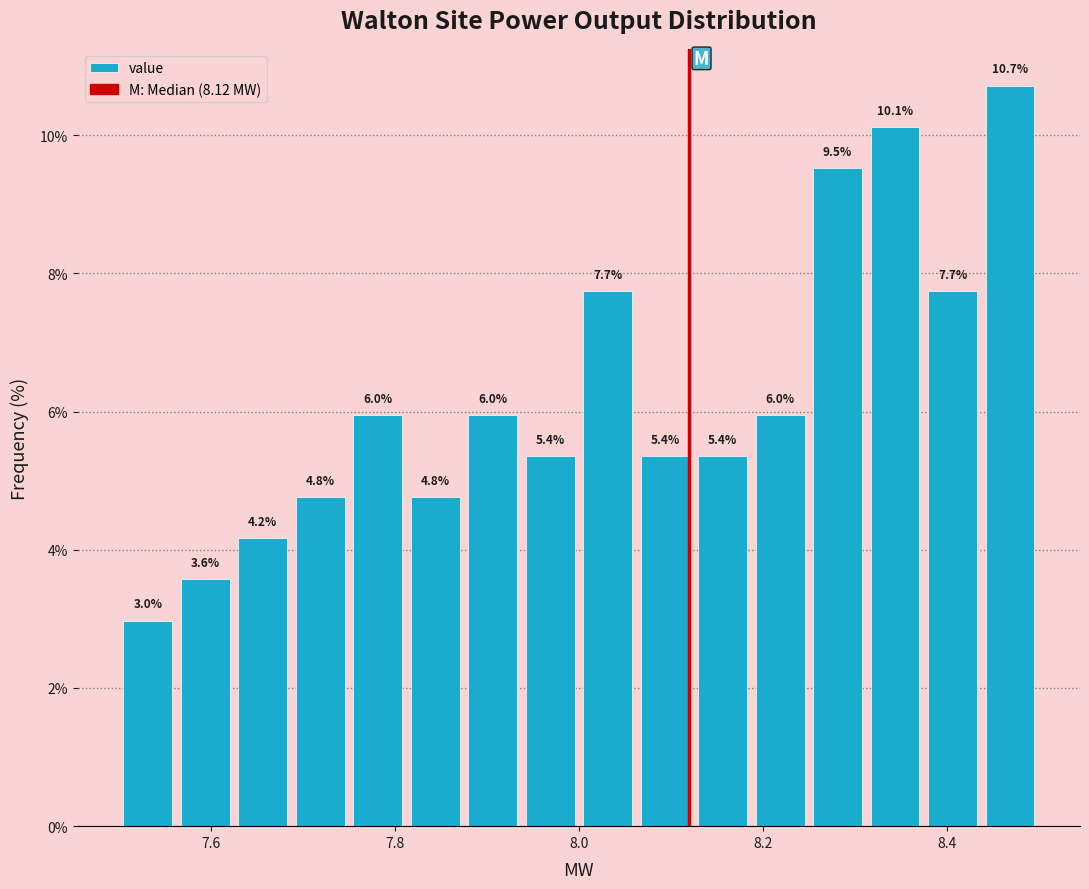

Around what value on the x-axis is the tallest bar? Give the approximate position of its centre, as read against the axis.

8.46